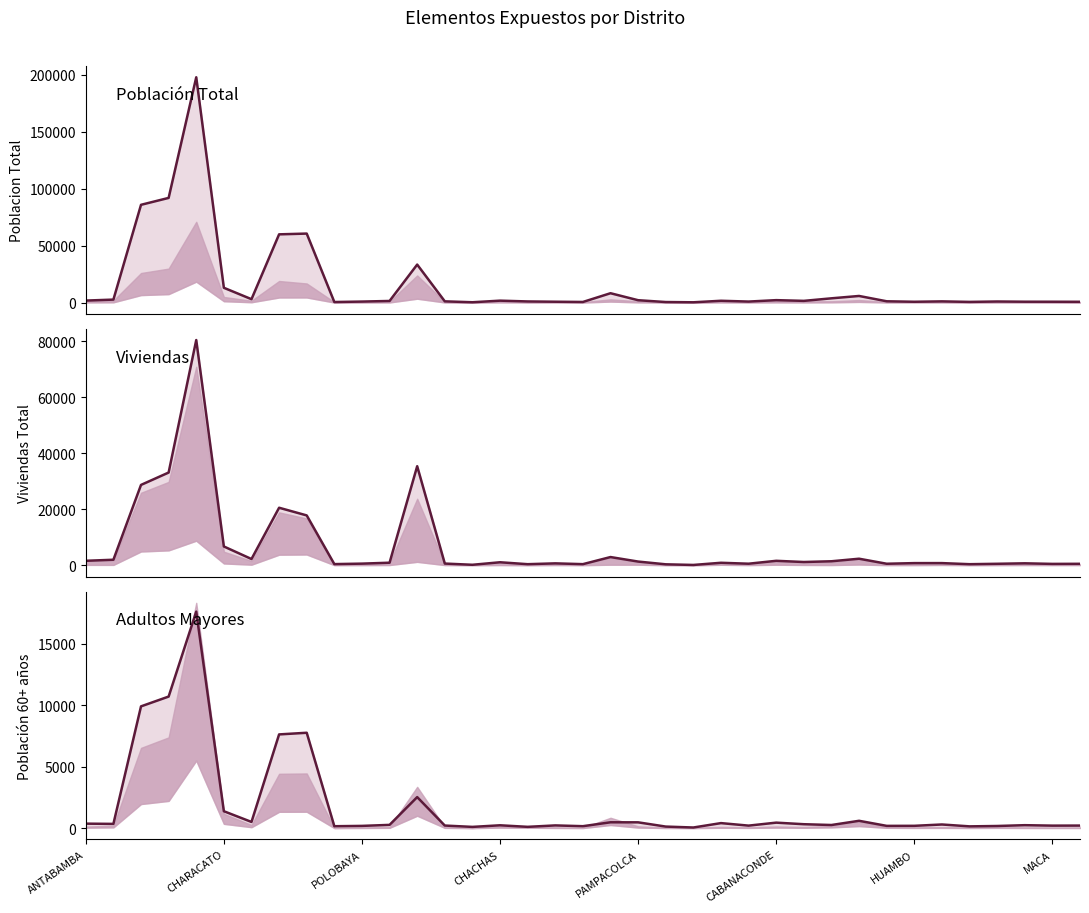

Between 28 and 10, which is larger?

28